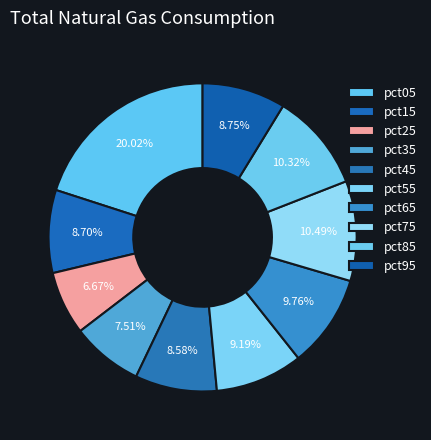

To the nearest percent, what is the difference between the largest and smallest slice percentages?

13%